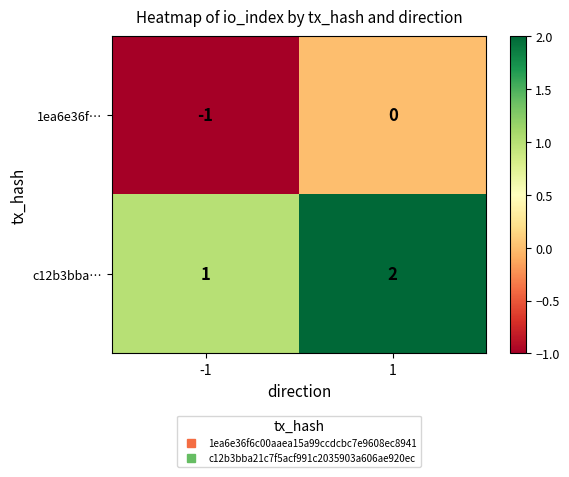

Reading left to right, extract all data points from this chart.

1ea6e36f…: -1	0
c12b3bba…: 1	2